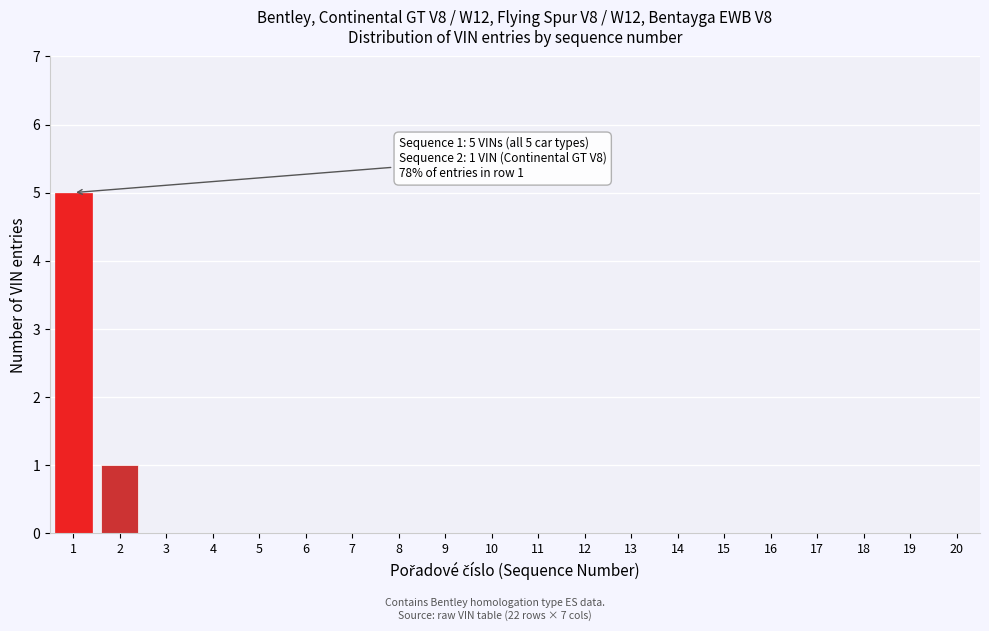

Reading left to right, what are all the values shown in this chart?

1=5	2=1	3=0	4=0	5=0	6=0	7=0	8=0	9=0	10=0	11=0	12=0	13=0	14=0	15=0	16=0	17=0	18=0	19=0	20=0